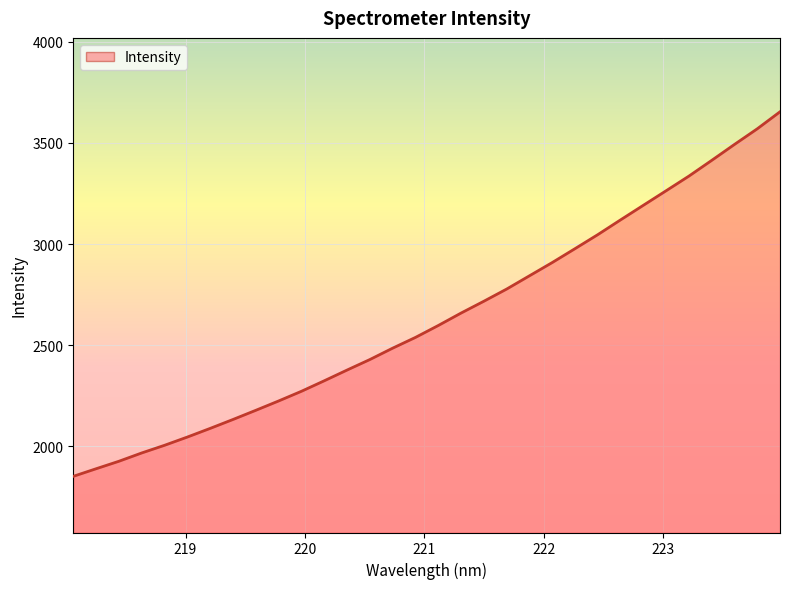

What is the minimum value shown in the chart?

1851.4